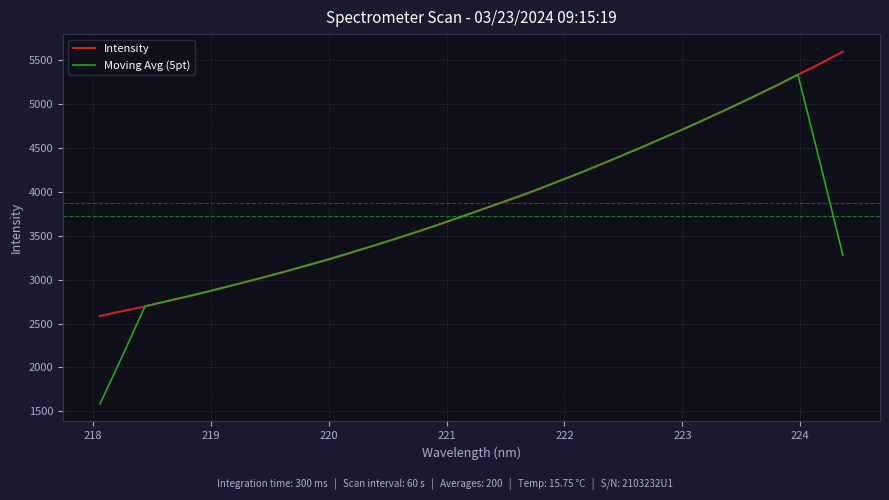

Which series has the largest range (max minus min)?

Moving Avg (5pt)